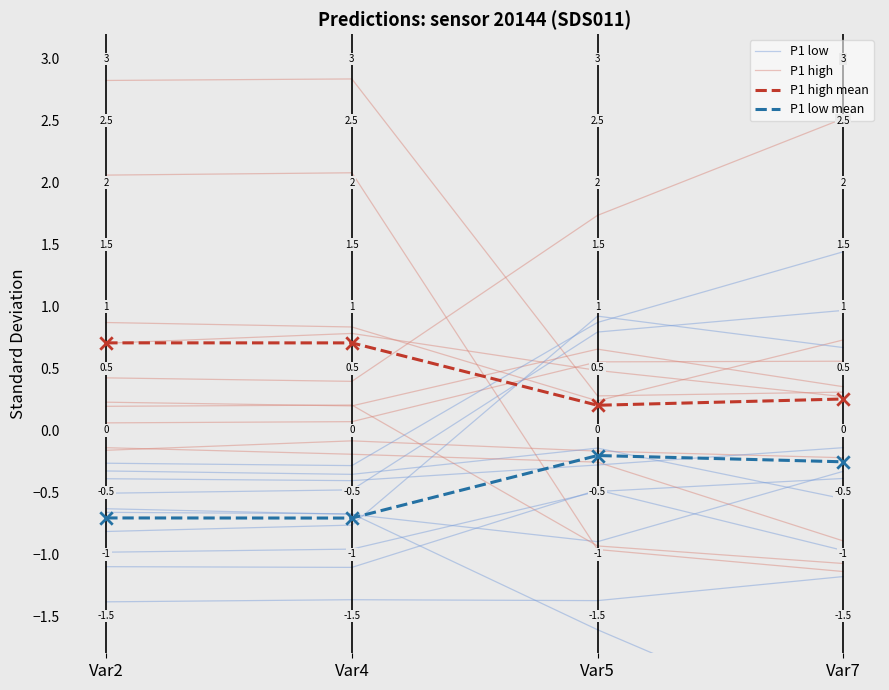

At which category is the sum across all series the highest?

Var7